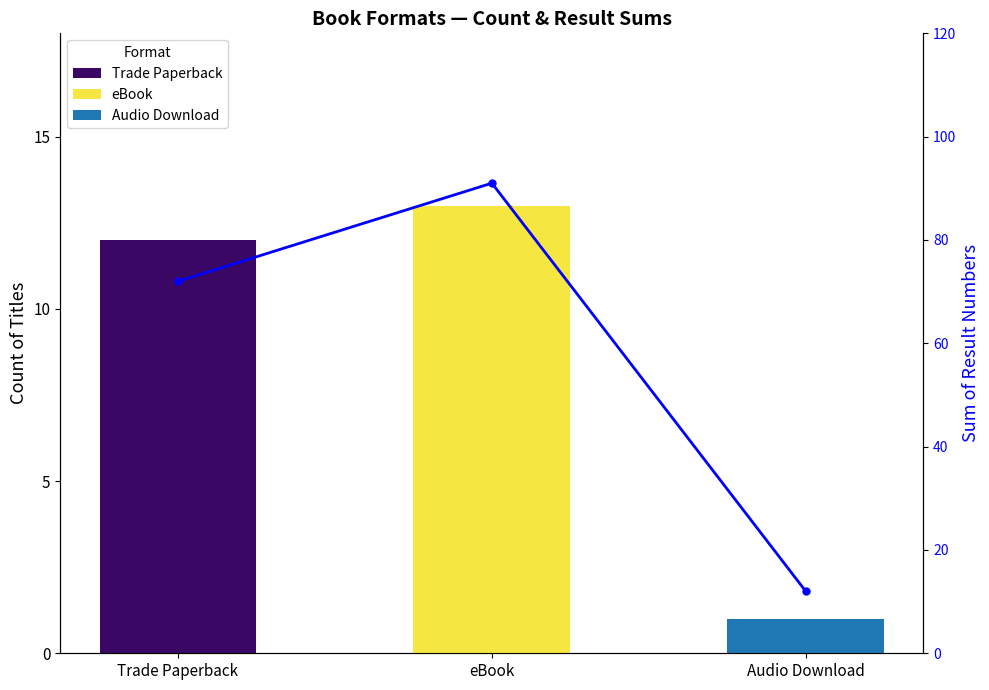

Where is the data nearest to the value 51?

Trade Paperback